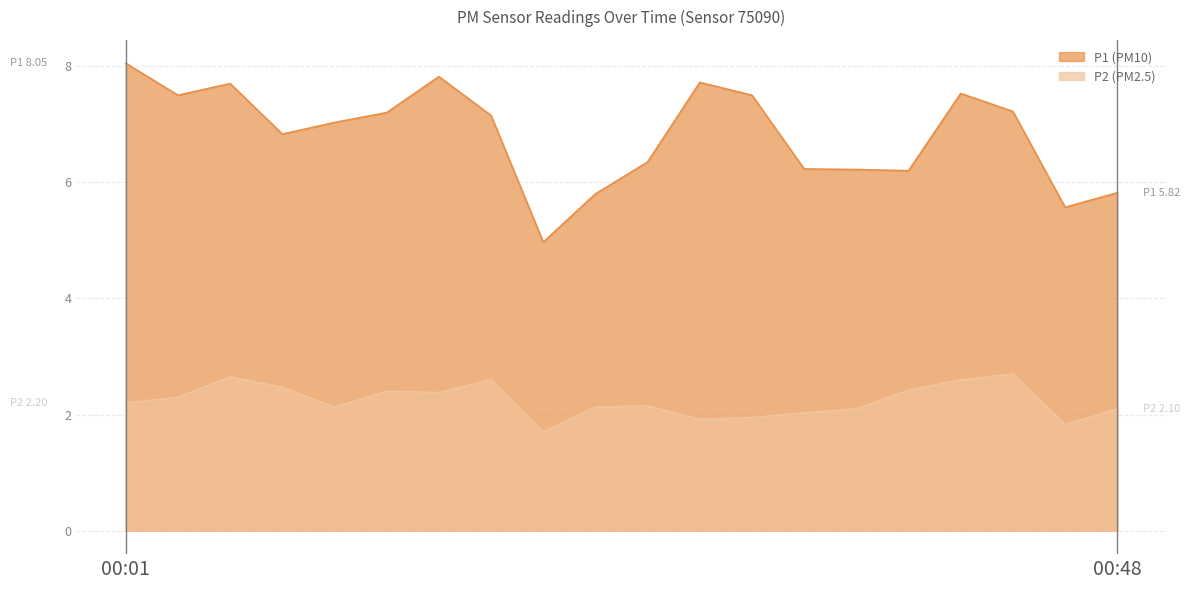

At which label is P2 closest to 2?

00:33